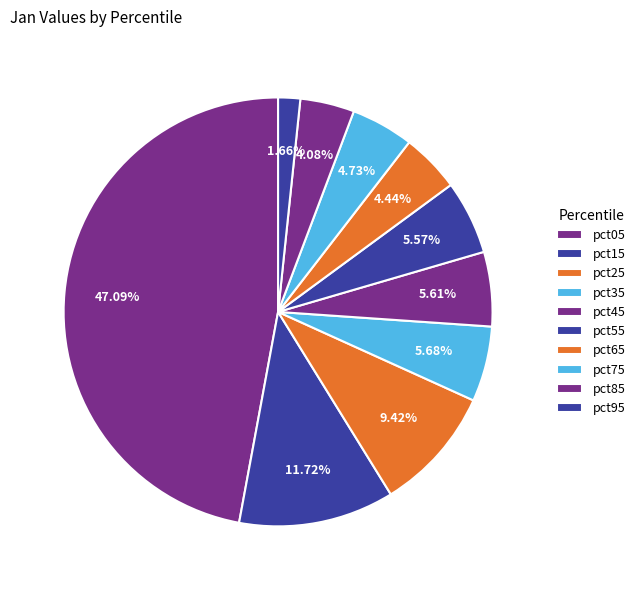

Which category has the smallest portion of the pie?

pct95